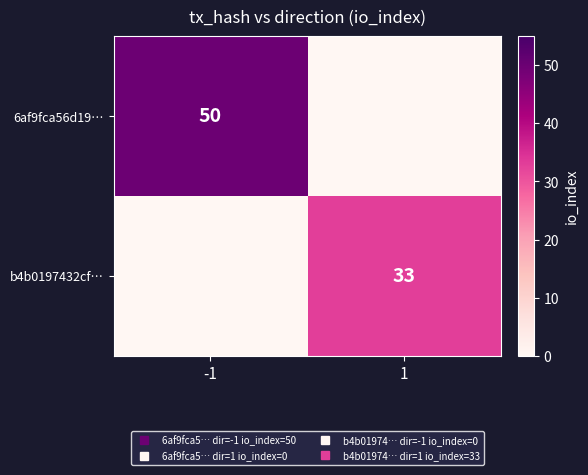

How many categories are shown in the chart?

2